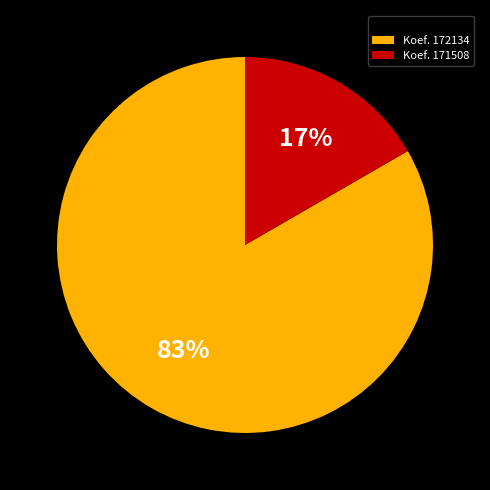

Do Koef. 171508 and Koef. 172134 together represent more than half of the pie?

Yes